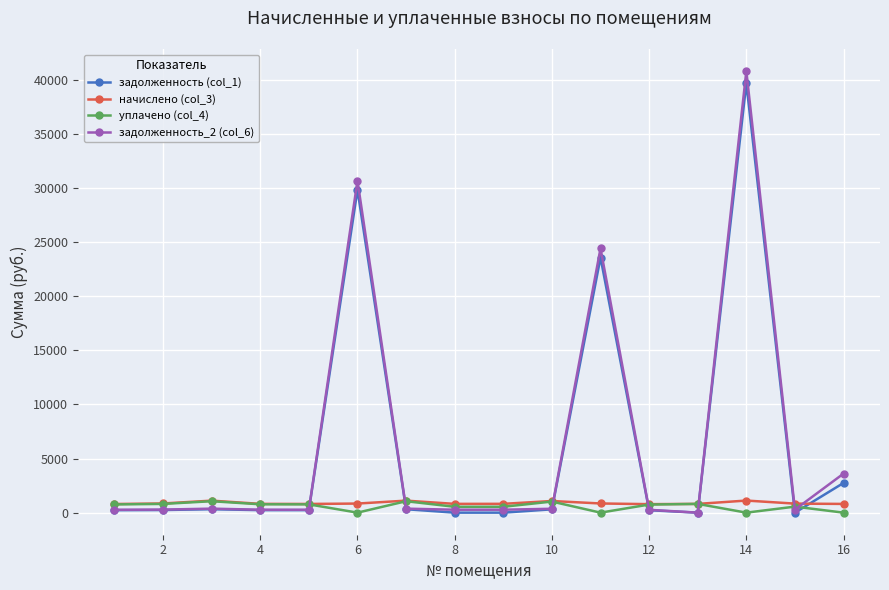

At how many categories does at least one series exceed 12605?

3